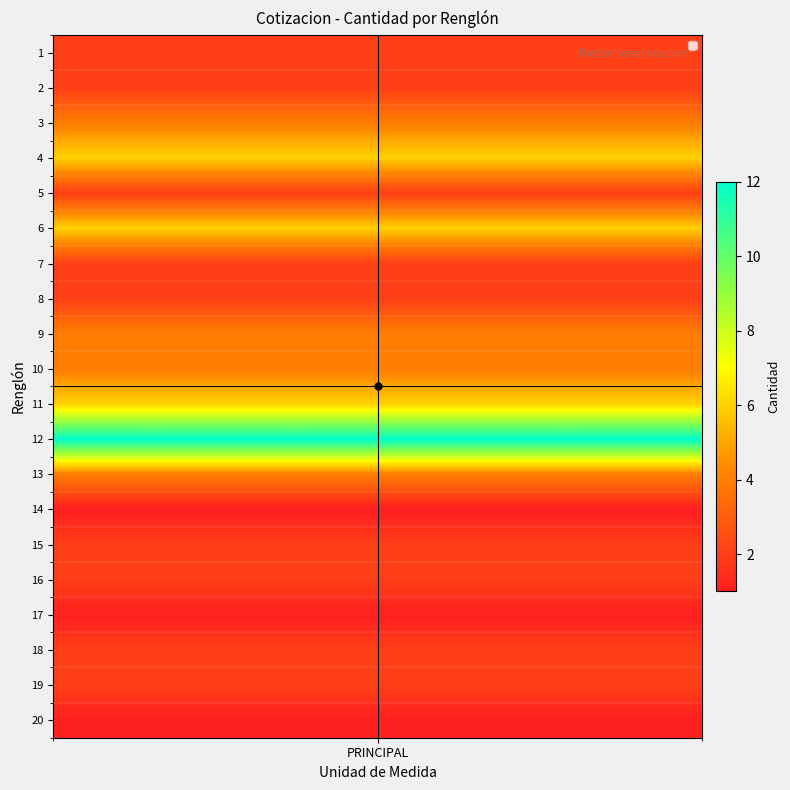

Rank the categories by value from highest to lowest.

12, 4, 6, 11, 3, 9, 10, 13, 1, 2, 5, 7, 8, 15, 16, 18, 19, 14, 17, 20